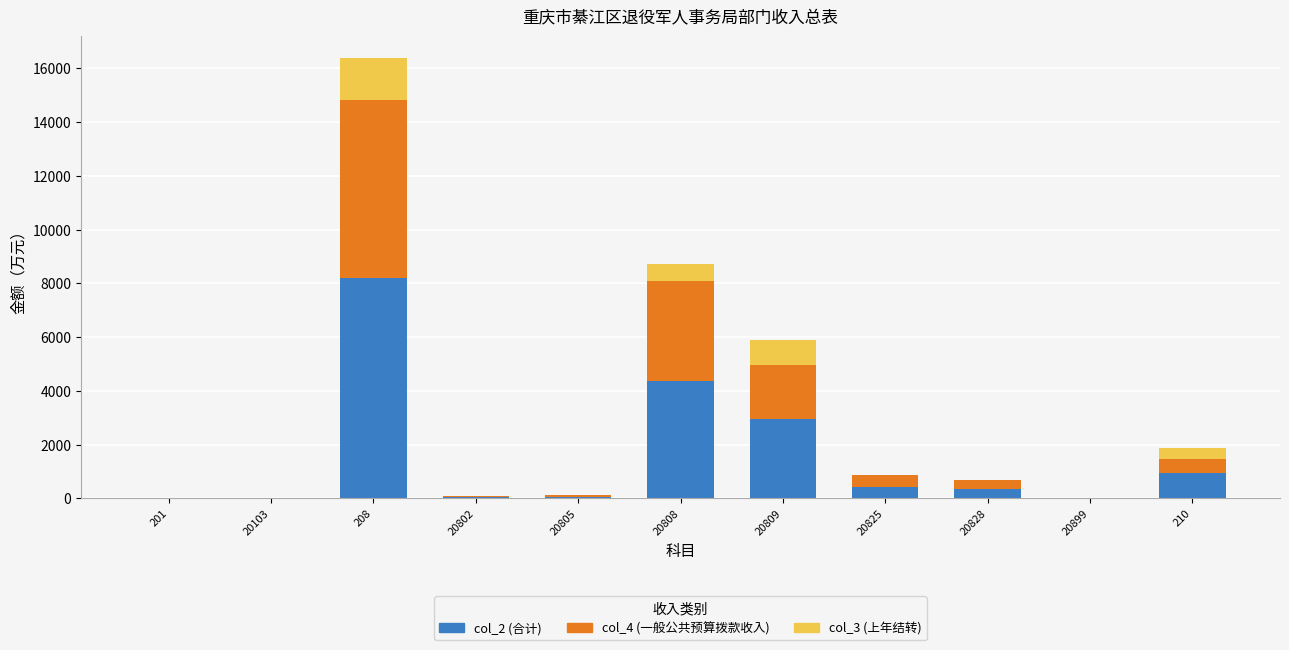

What is the total value across all series at 20809?

5881.2